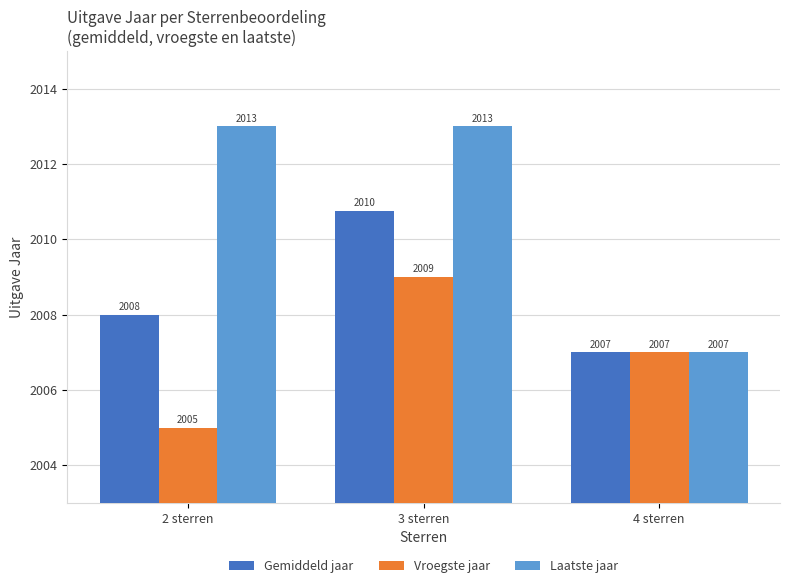

True or false: Gemiddeld jaar has a value of 731.2 at 2 sterren.

False